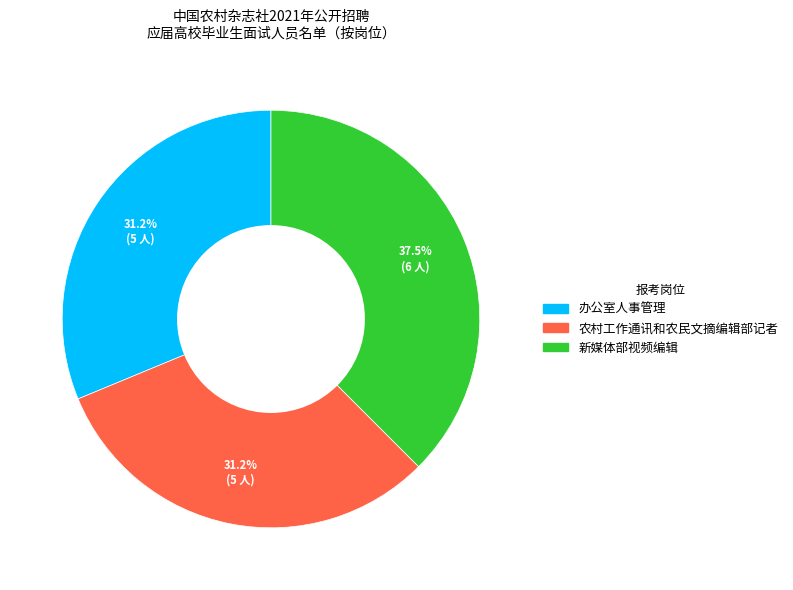

Which slice is the largest?

新媒体部视频编辑